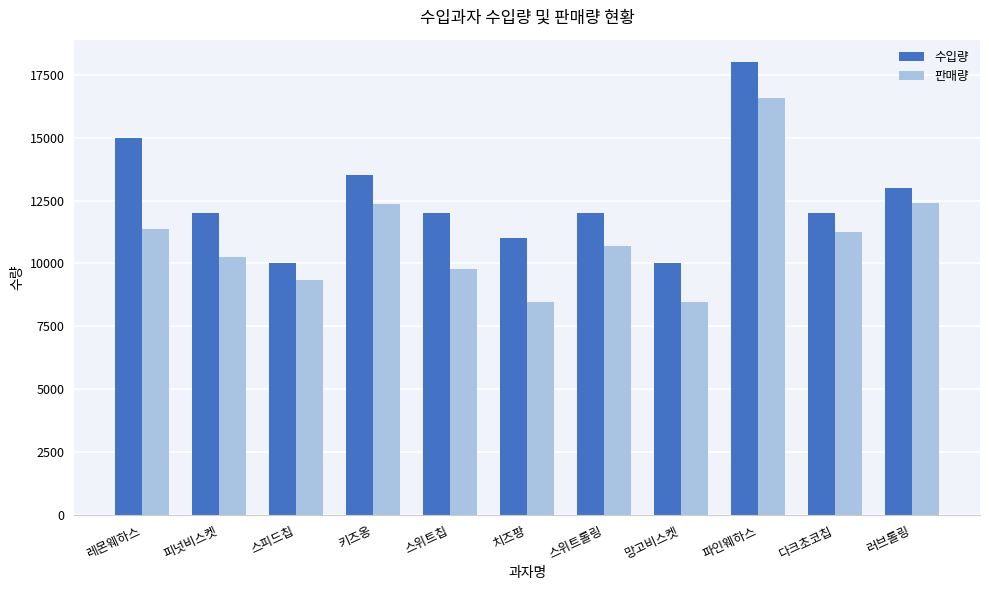

Rank the series at 스위트롤링 from lowest to highest value.

판매량, 수입량